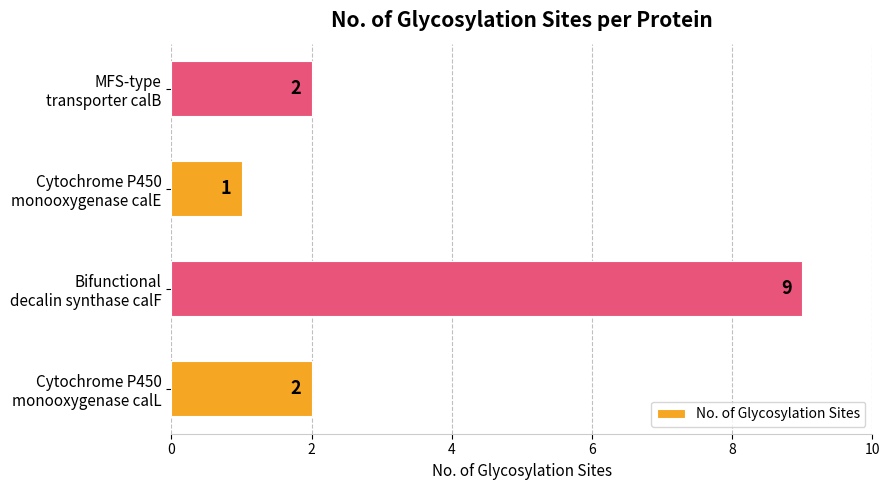

How many values are between 2 and 9?

3